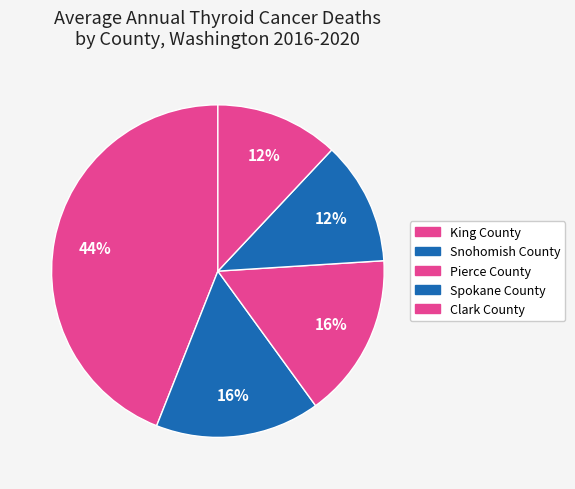

How many segments does this pie chart have?

5